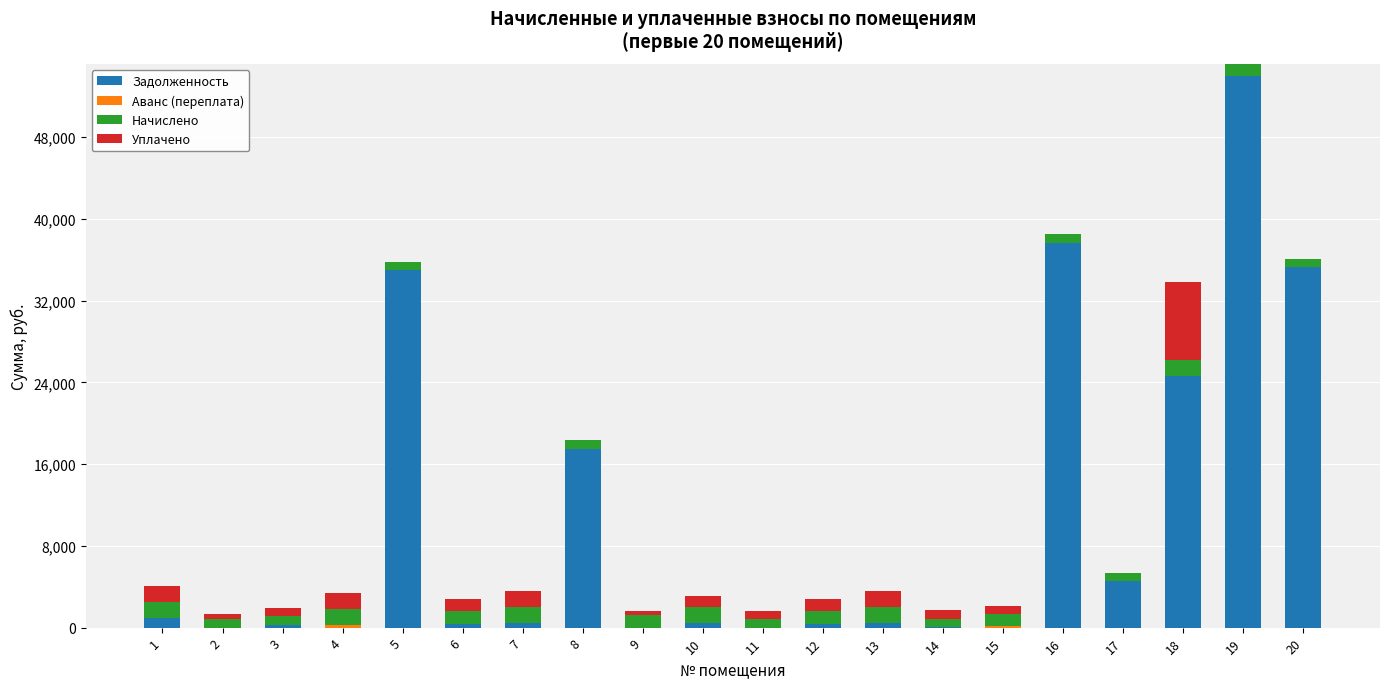

At which category is the sum across all series the highest?

19